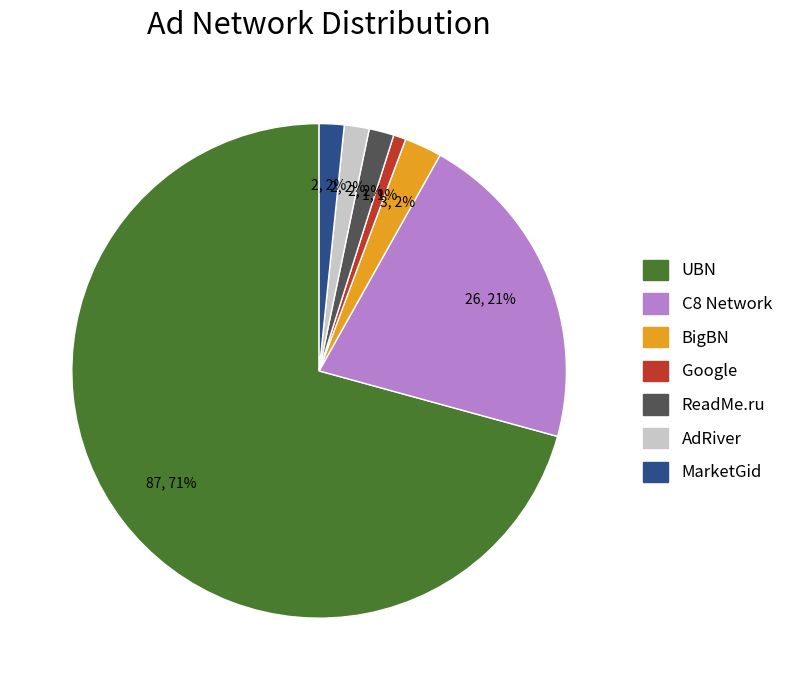

To the nearest percent, what percentage of the pie is ReadMe.ru?

2%